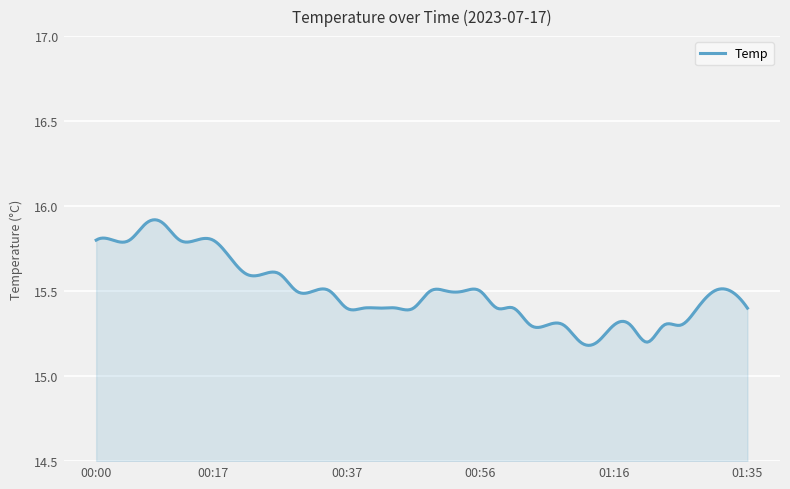

True or false: the data has more than 2 interior local peaks.

True